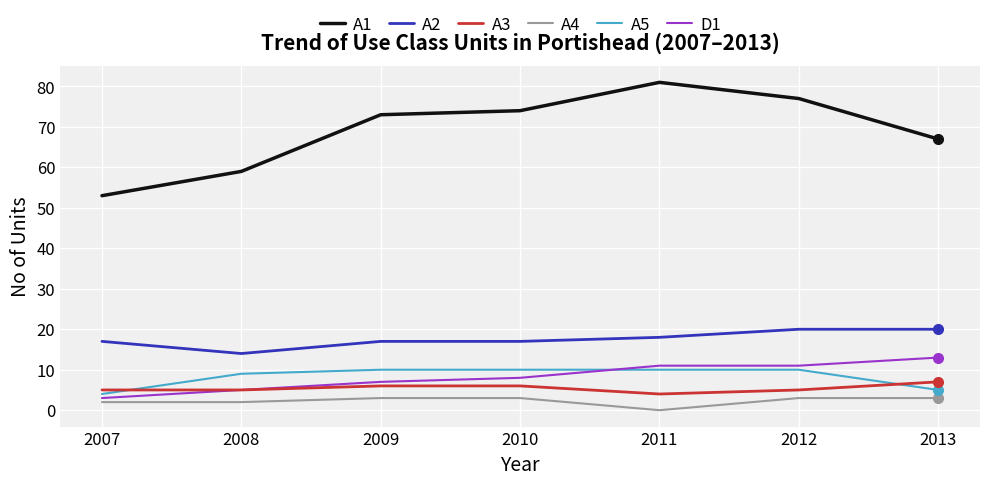

Count the A2 values in the range 17 to 20.

6